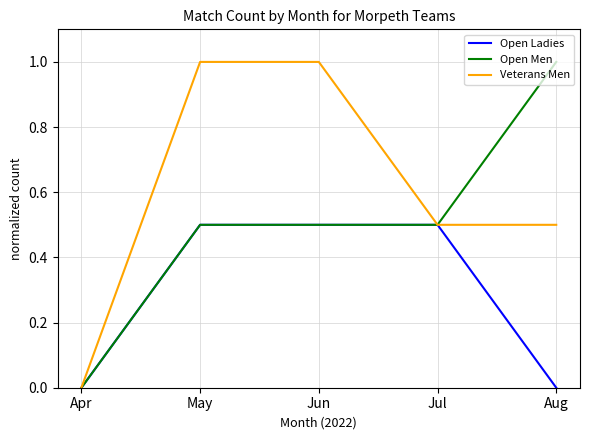

What is the maximum value for Veterans Men?

1.0